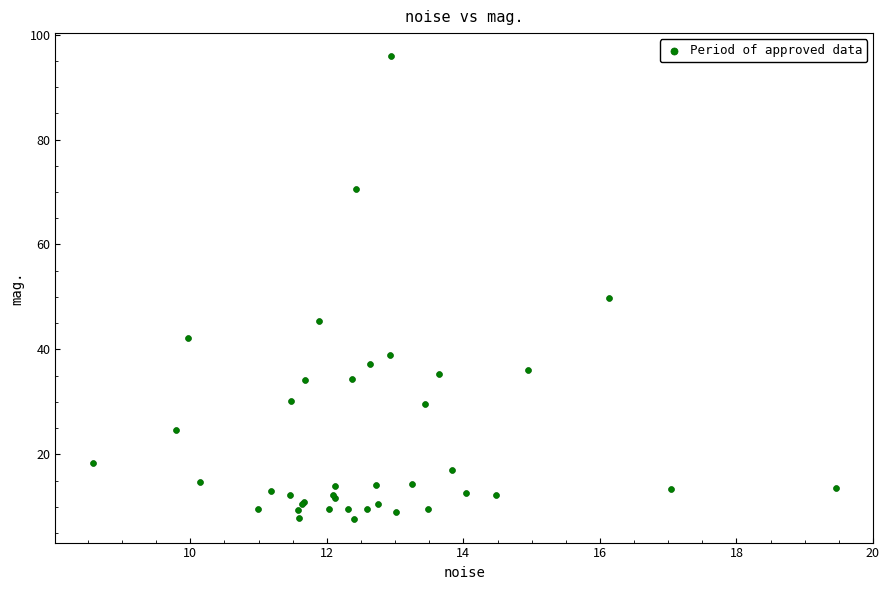

What Y value in the scatter plot is closest to 51?

49.8